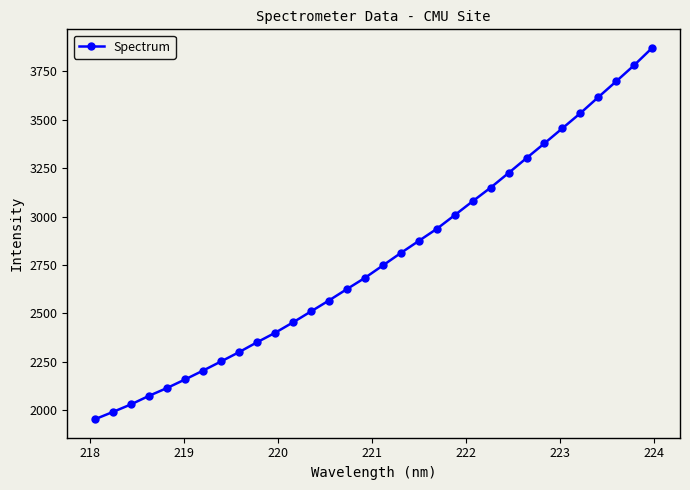

How many categories are shown in the chart?

32